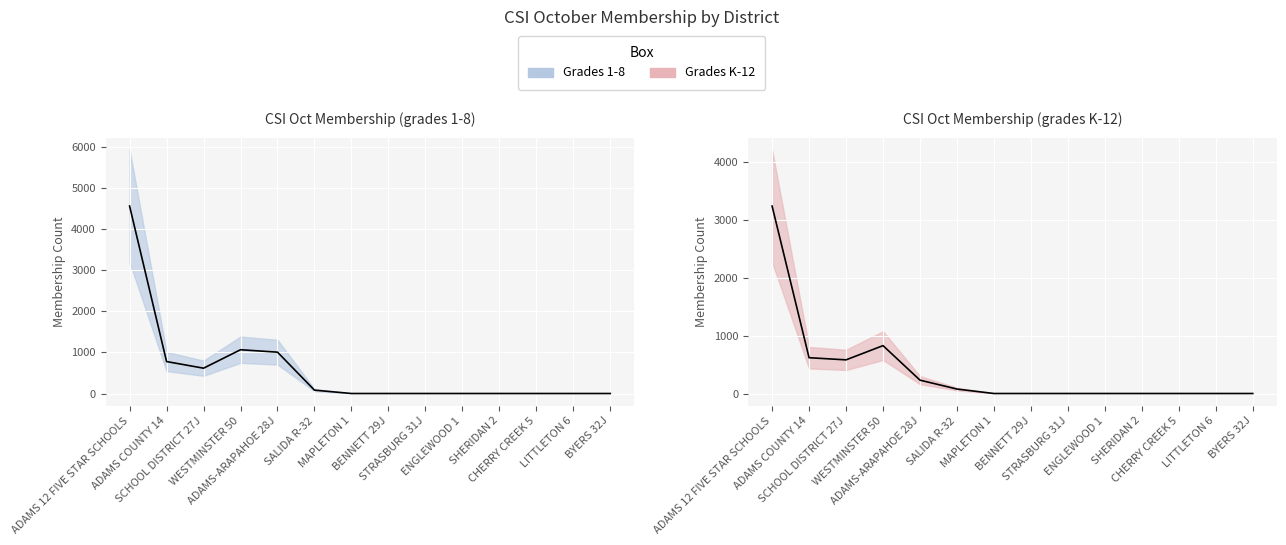

What is the sum of the CSI October Membership (grades K-12) (mean) values at ADAMS COUNTY 14 and SALIDA R-32?

858.5